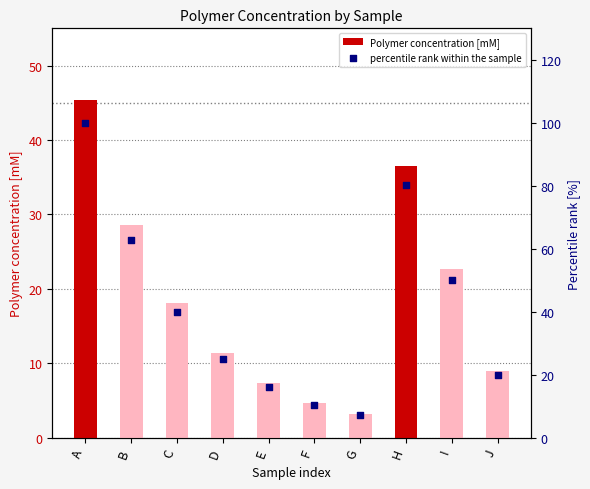

Which series has the largest total across all categories?

percentile rank within the sample